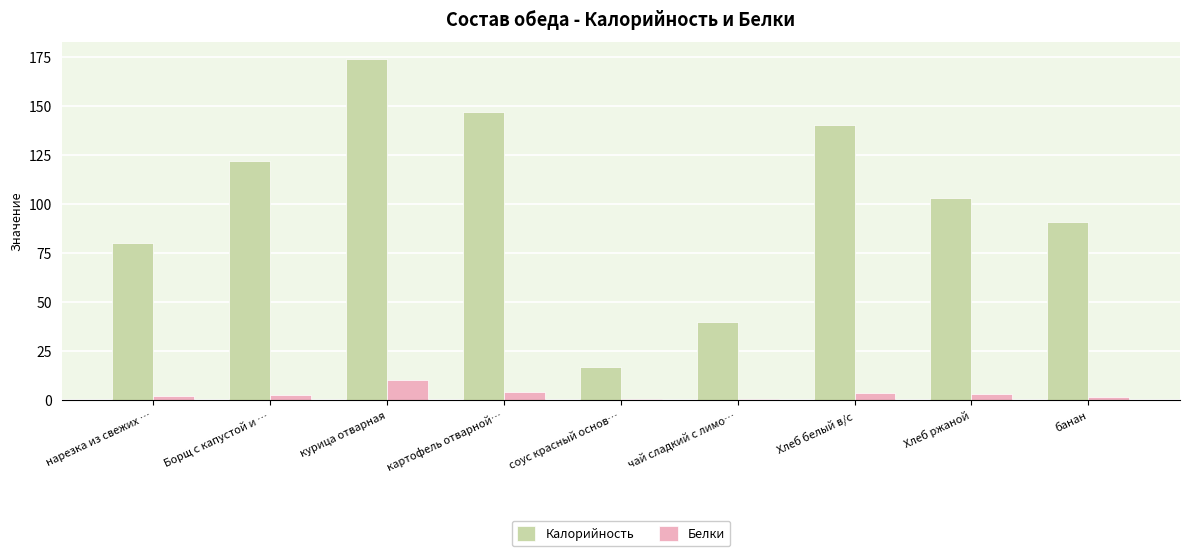

Is it true that Белки equals 4.0 at картофель отварной…?

True